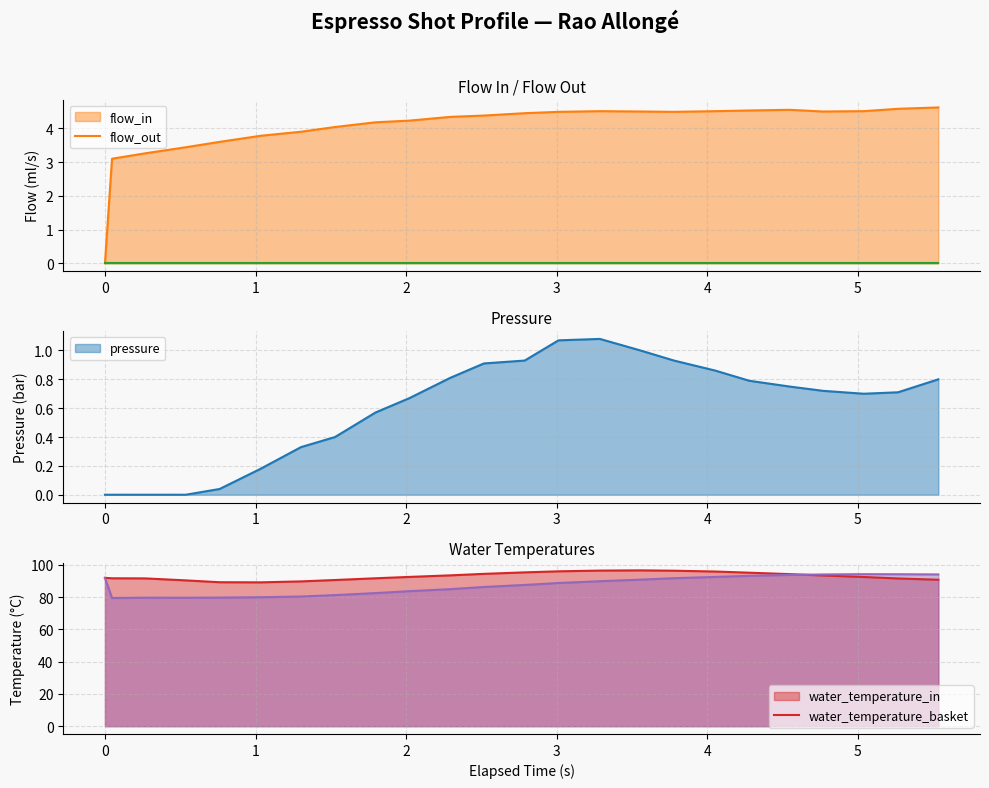

Does the chart display data point markers on the line(s)?

No